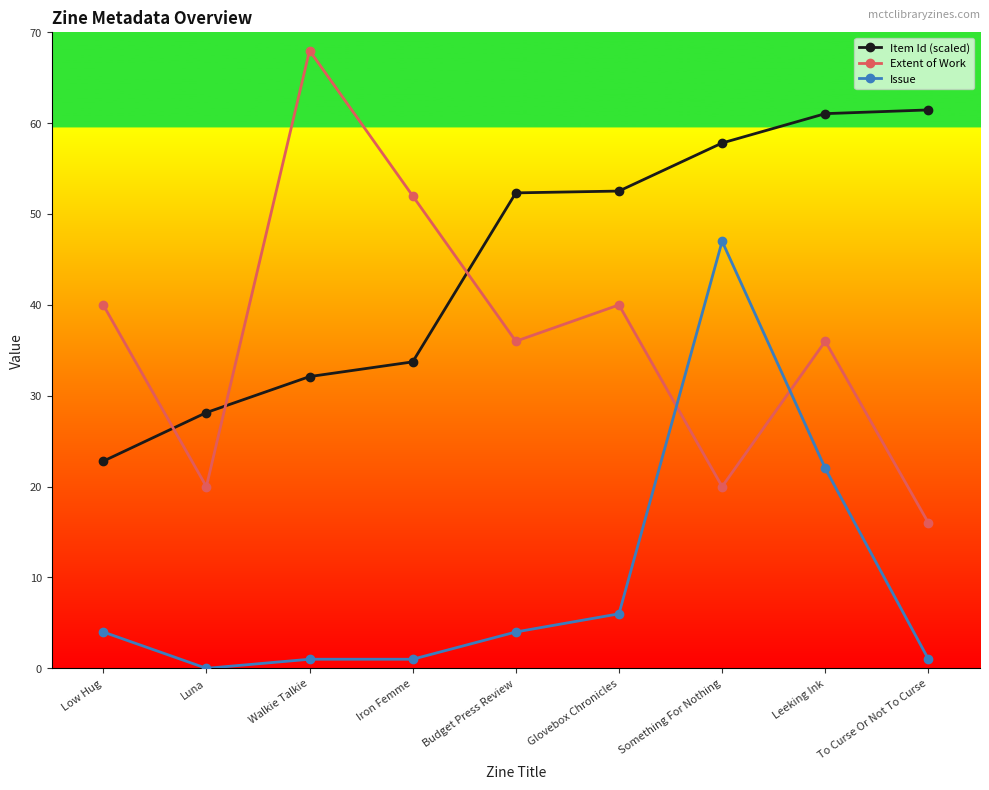

What is the label of the 7th point from the right?

Walkie Talkie